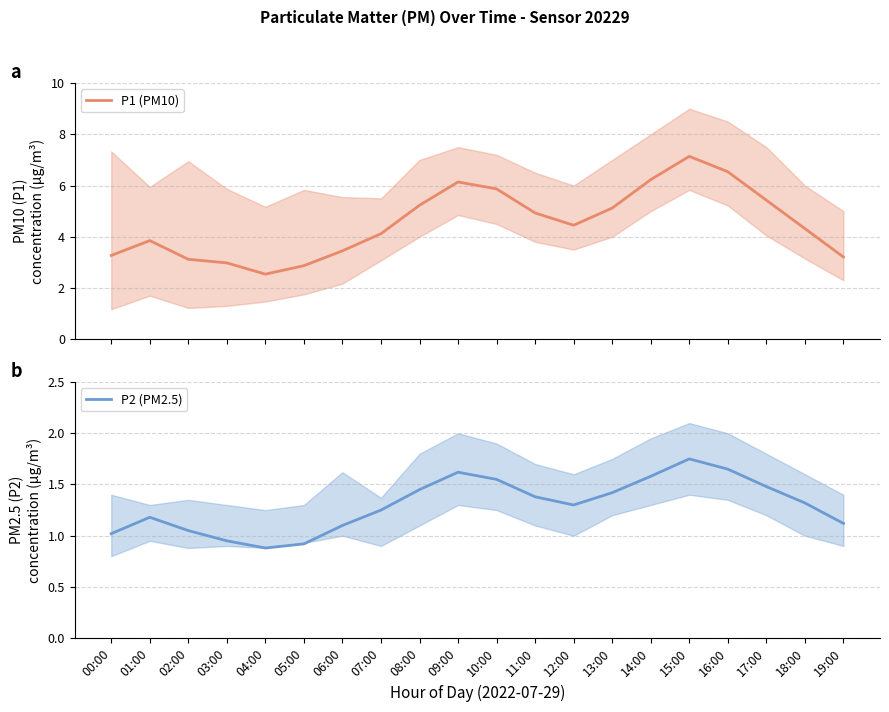

Between 01:00 and 06:00, which series saw the biggest shift?

P1 (PM10)